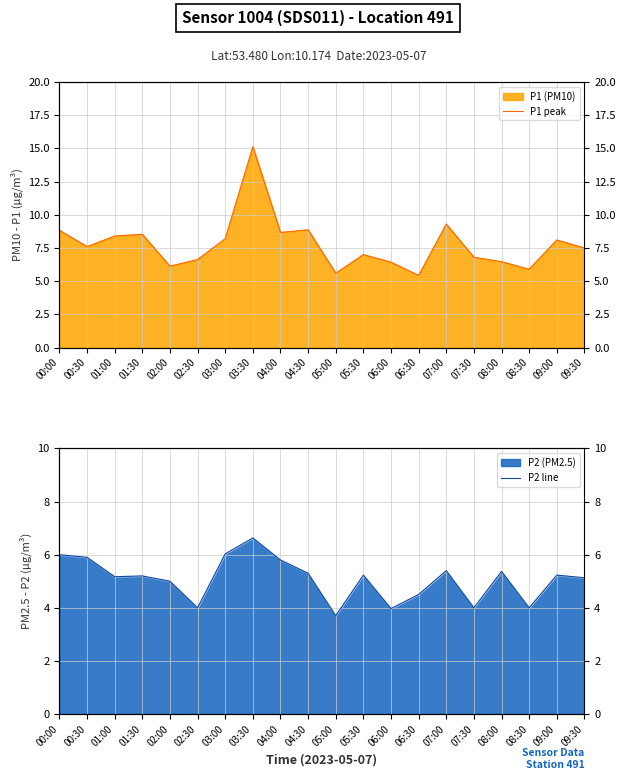

How many values in the P1 peak series exceed 7?

11